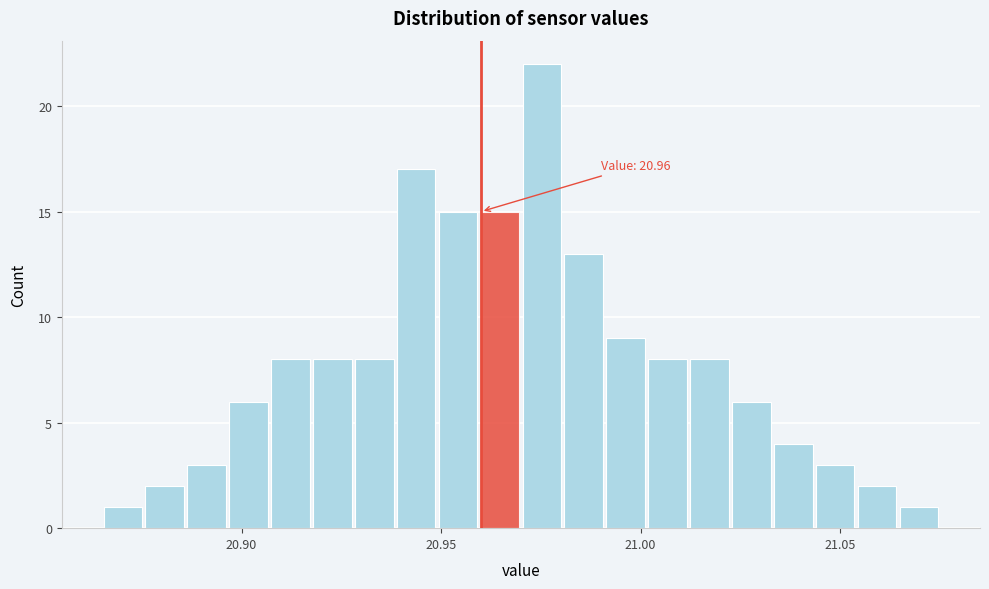

Read against the x-axis, roughly where is the centre of the tallest bar?

20.975